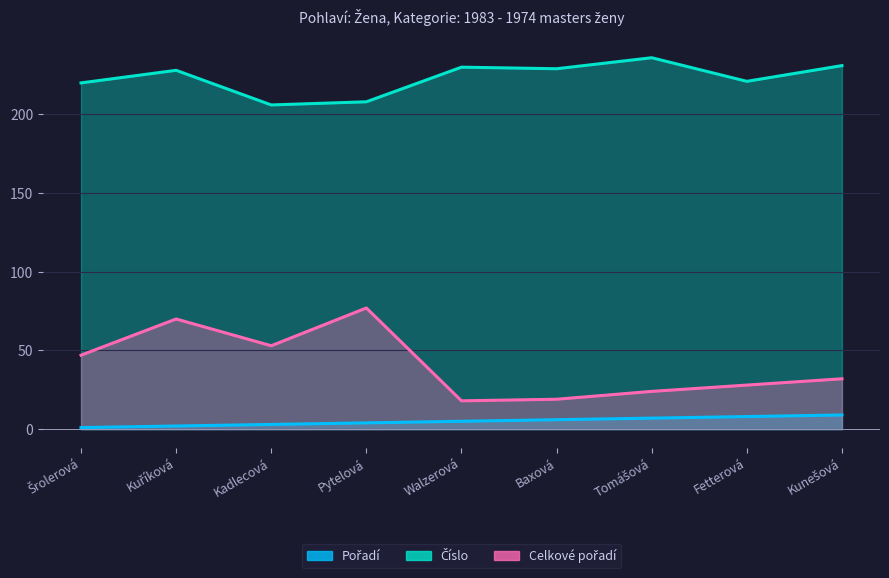

True or false: Číslo has more than 1 points higher than both neighbors.

True